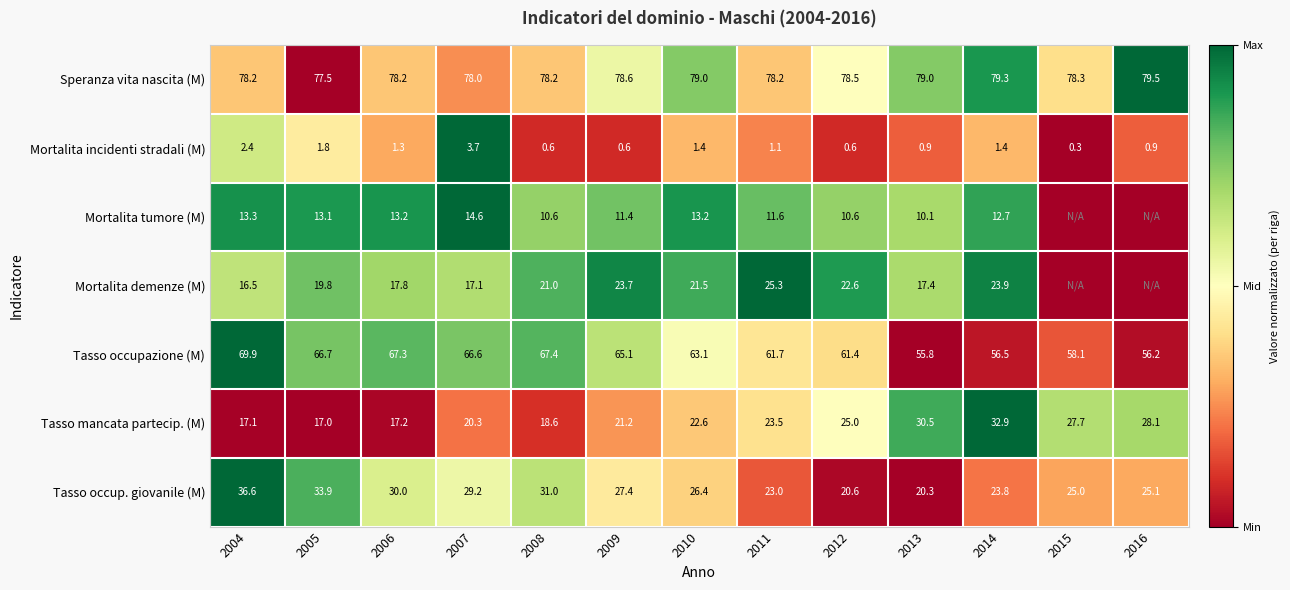

Which series changed the most between 2007 and 2010?

Mortalita demenze (M)